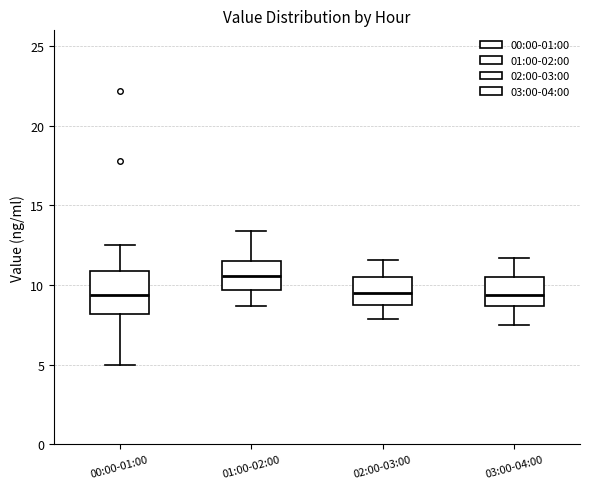

Reading left to right, transcribe this box plot: for each box, give where its median line is, the range the box spans, and where its two whiskers end, as read against the y-axis. The values are not printed on the chart, so give them approximately, as read against the axis.

00:00-01:00: median 9.5, box 8.0 to 11.0, whiskers 5.0 to 12.5
01:00-02:00: median 10.5, box 9.5 to 11.5, whiskers 8.5 to 13.5
02:00-03:00: median 9.5, box 9.0 to 10.5, whiskers 8.0 to 11.5
03:00-04:00: median 9.5, box 8.5 to 10.5, whiskers 7.5 to 11.5